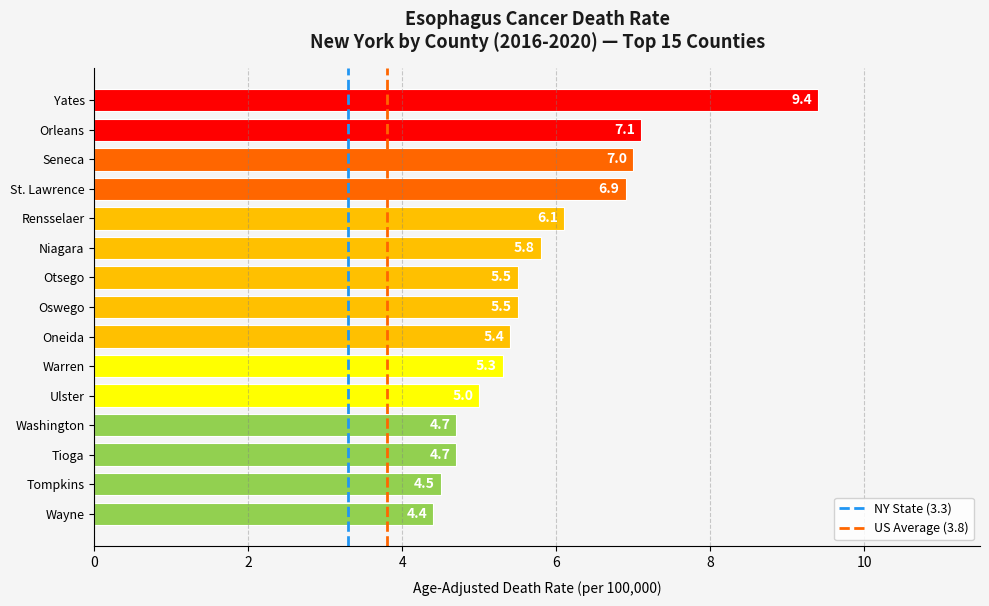

The value at St. Lawrence is 6.9. True or false?

True